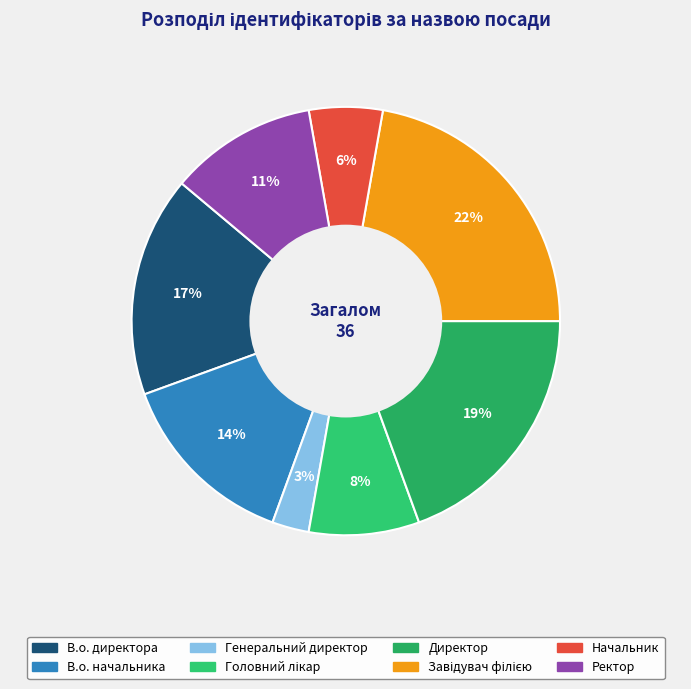

True or false: Ректор accounts for 11% of the total.

True